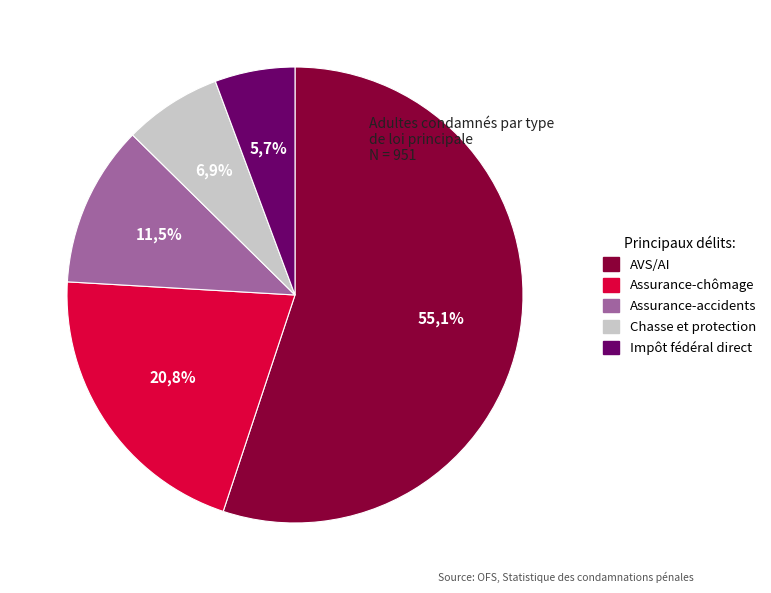

To the nearest percent, what is the difference between the largest and smallest slice percentages?

49%